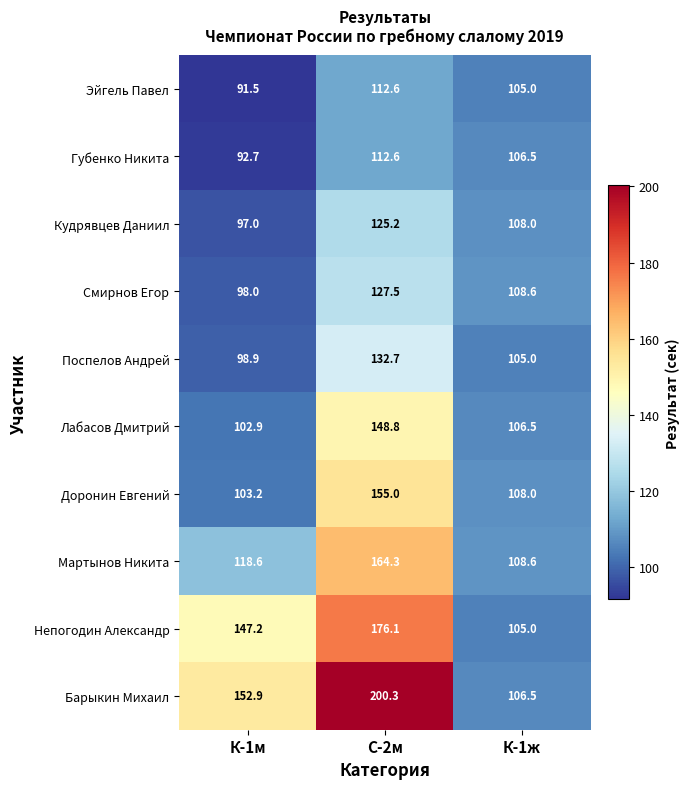

How many series are shown in this chart?

10